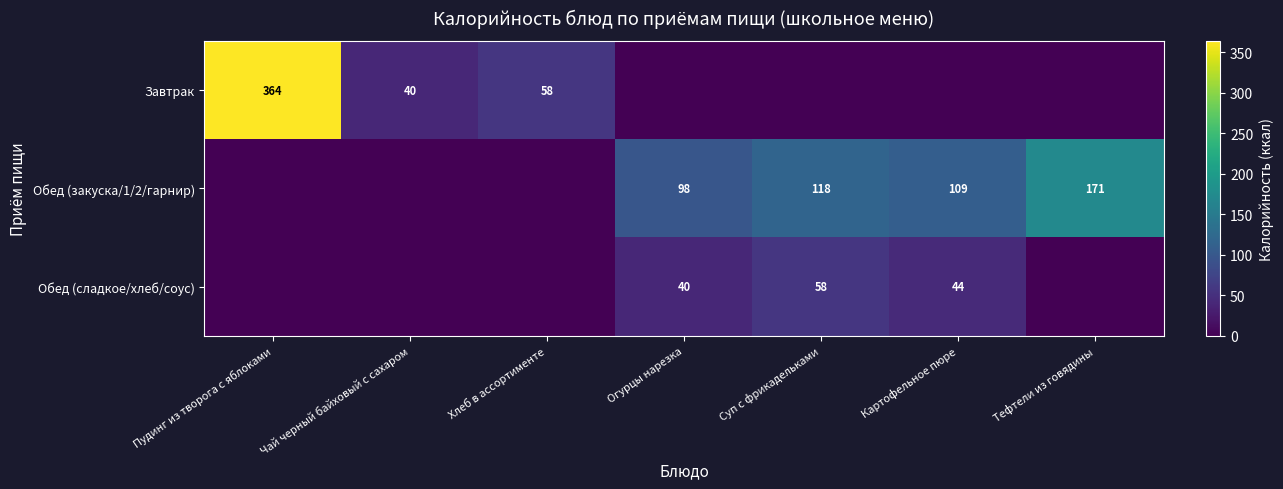

The Завтрак series shows 85 at Хлеб в ассортименте. True or false?

False